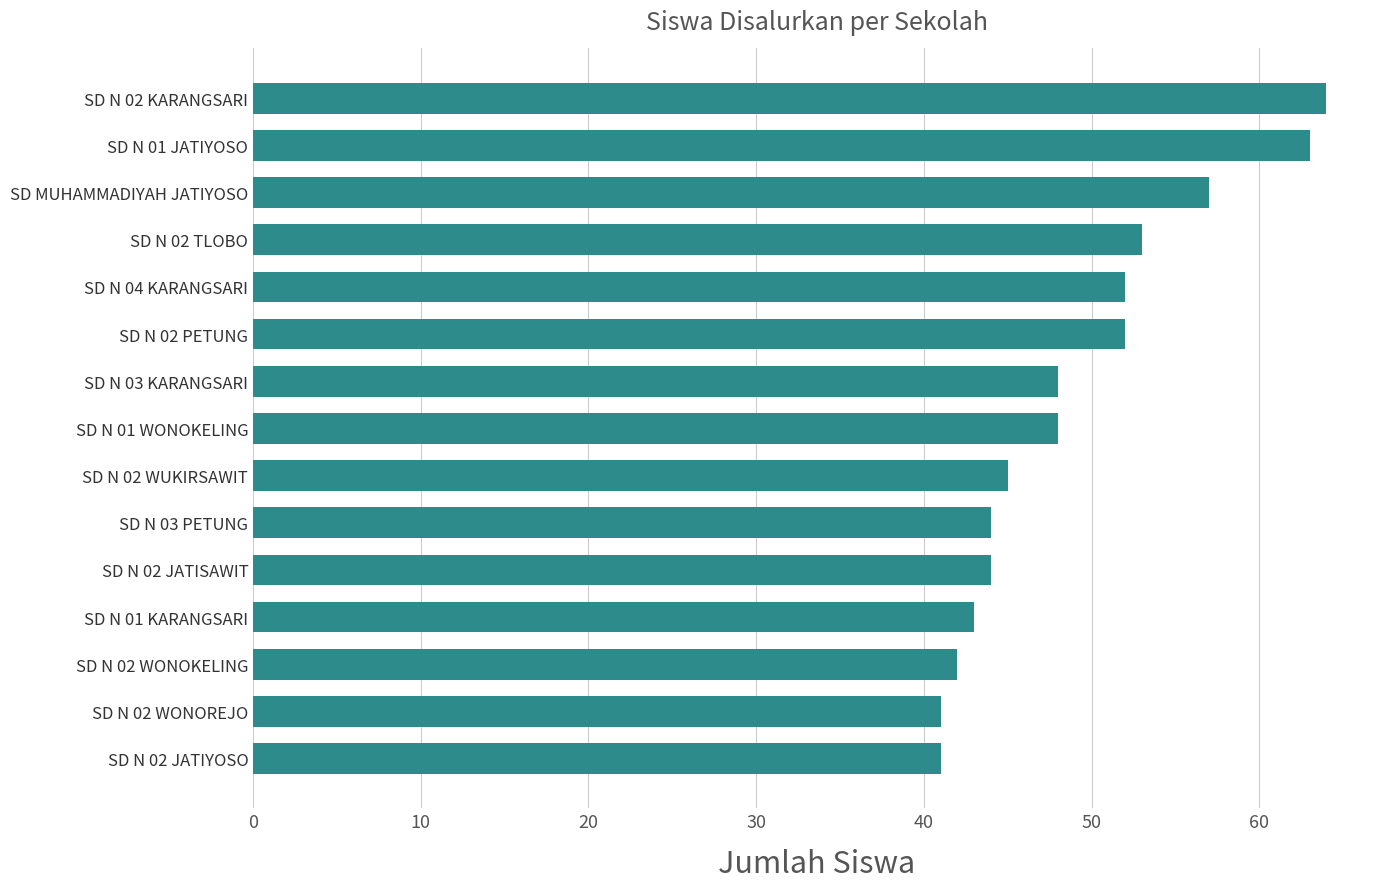

Reading top to bottom, what are all the values shown in this chart?

64	63	57	53	52	52	48	48	45	44	44	43	42	41	41